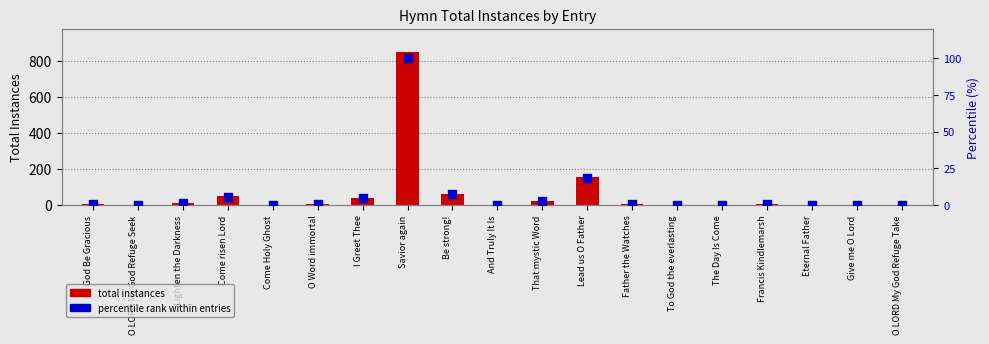

At which category is the sum across all series the highest?

Savior again